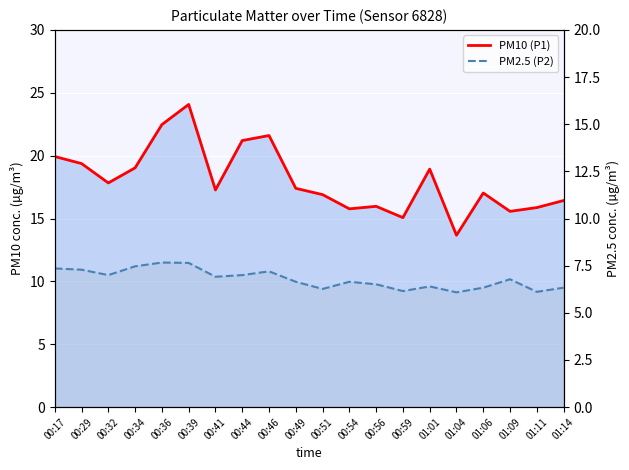

Rank the series by their average value, from highest to lowest.

PM10 (P1) line, PM2.5 (P2) line